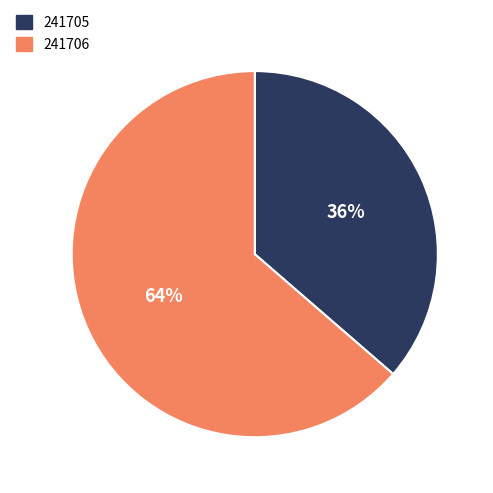

Is it true that 241705 is 27% of the pie?

False